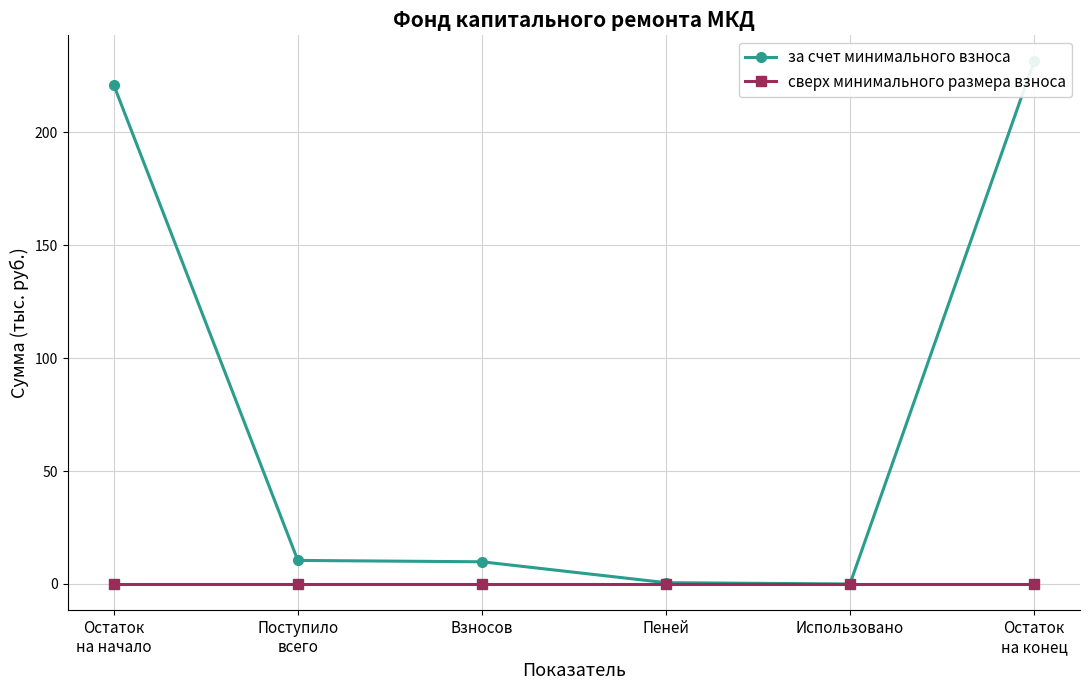

True or false: сверх минимального размера взноса and за счет минимального взноса cross at least once.

False